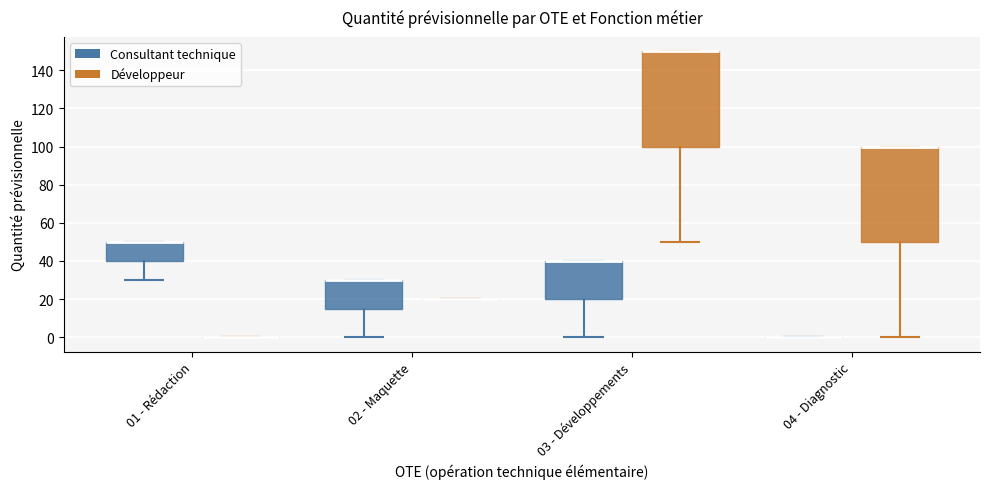

Reading left to right, transcribe this box plot: for each box, give where its median line is, the range the box spans, and where its two whiskers end, as read against the y-axis. The values are not printed on the chart, so give them approximately, as read against the axis.

01 - Rédaction (Consultant technique): median 50 (drawn on the box's upper edge), box 40 to 50, whiskers 30 to 50
01 - Rédaction (Développeur): box collapsed to a line at 0, whiskers 0 to 0
02 - Maquette (Consultant technique): median 30 (drawn on the box's upper edge), box 16 to 30, whiskers 0 to 30
02 - Maquette (Développeur): box collapsed to a line at 20, whiskers 20 to 20
03 - Développements (Consultant technique): median 40 (drawn on the box's upper edge), box 20 to 40, whiskers 0 to 40
03 - Développements (Développeur): median 150 (drawn on the box's upper edge), box 100 to 150, whiskers 50 to 150
04 - Diagnostic (Consultant technique): box collapsed to a line at 0, whiskers 0 to 0
04 - Diagnostic (Développeur): median 100 (drawn on the box's upper edge), box 50 to 100, whiskers 0 to 100